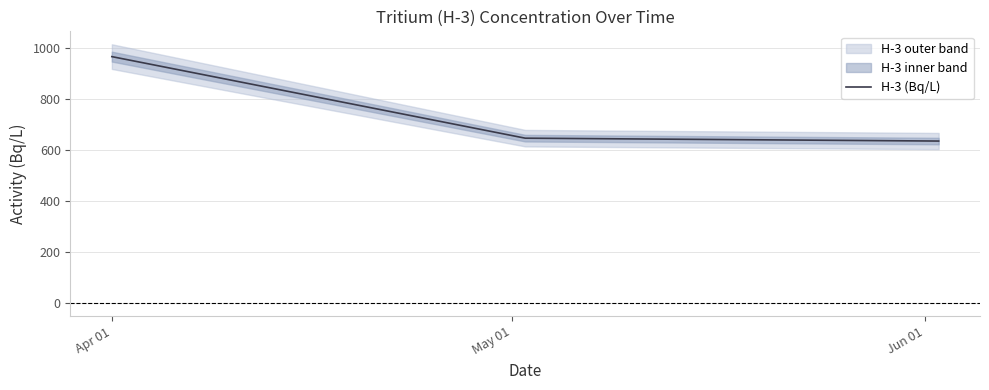

What is the minimum value for H-3 (Bq/L)?

636.7